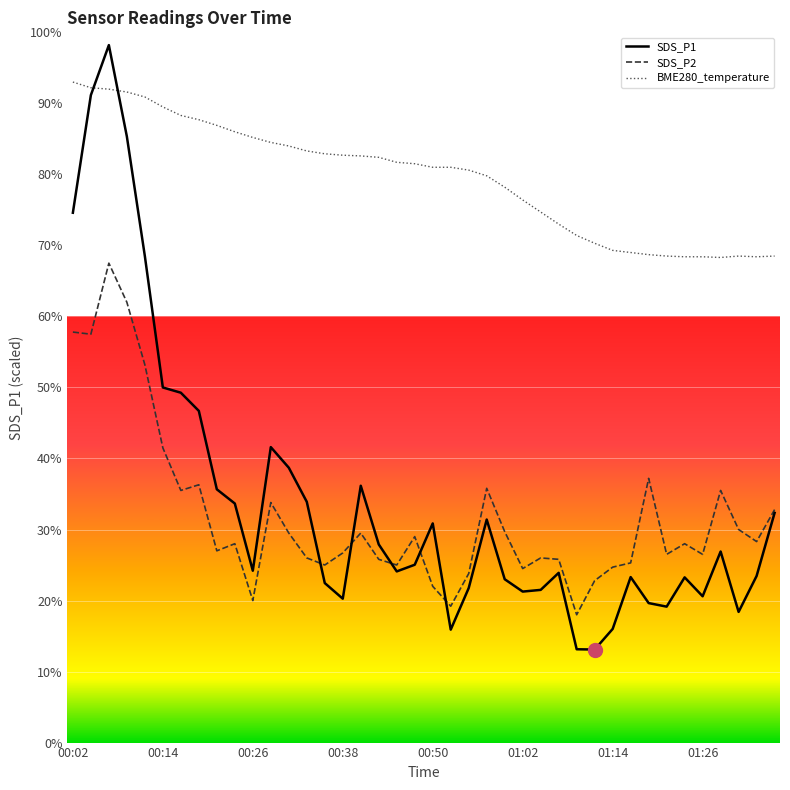

True or false: BME280_temperature and SDS_P2 intersect in this chart.

False